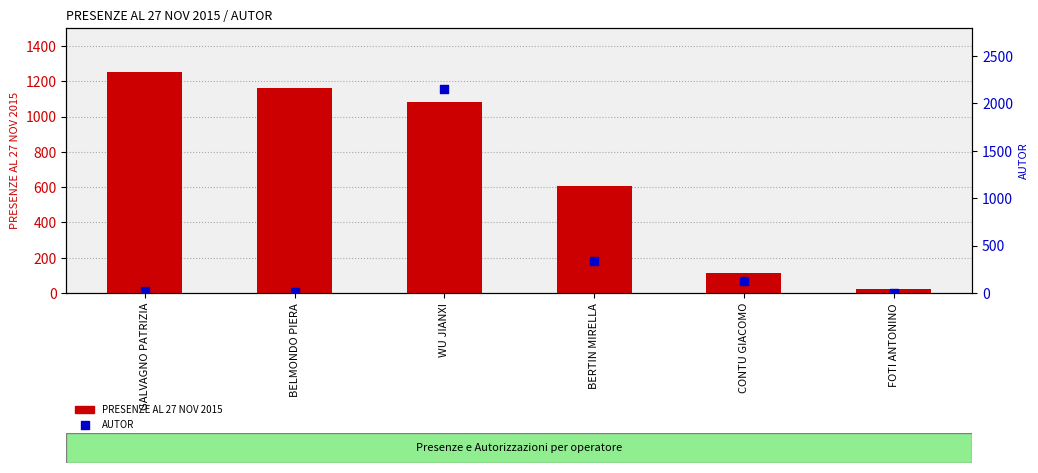

Which series has the largest total across all categories?

PRESENZE AL 27 NOV 2015